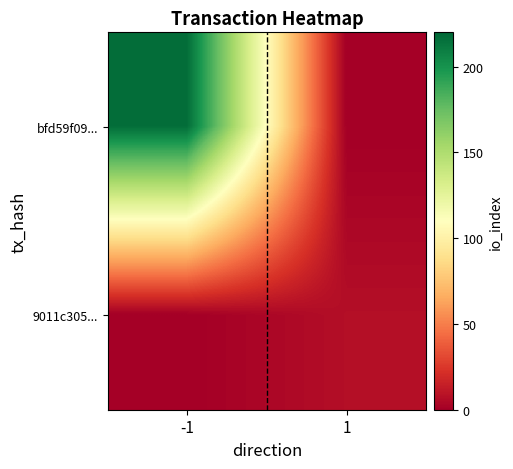

At which category does the chart reach its minimum across all series?

1